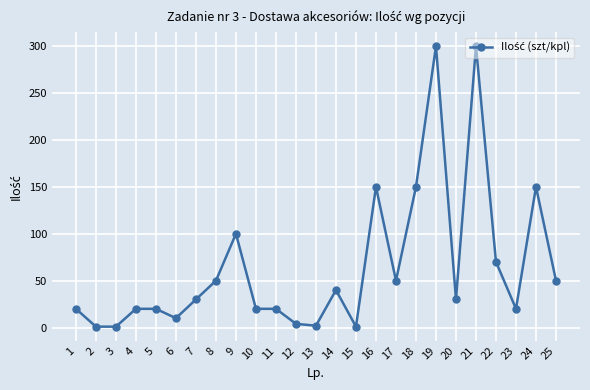

Approximately how many times larger is the value at 17 compared to 10?

2.5